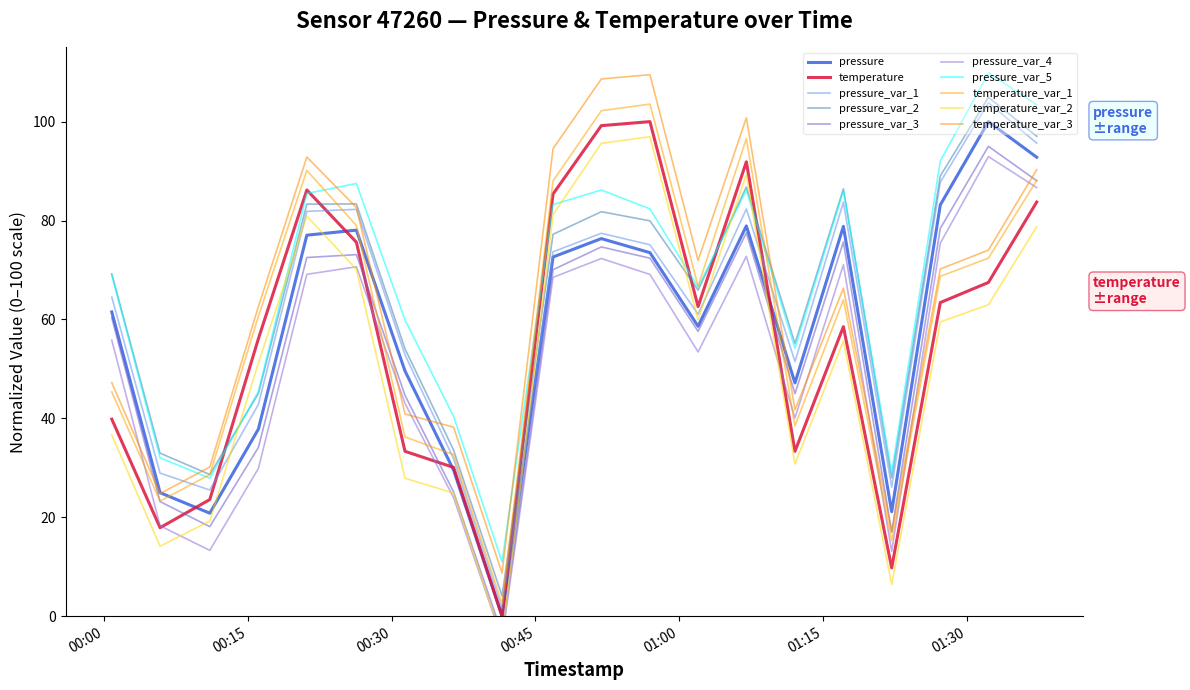

What is the label of the 14th point from the right?

2022-12-18T00:31:24